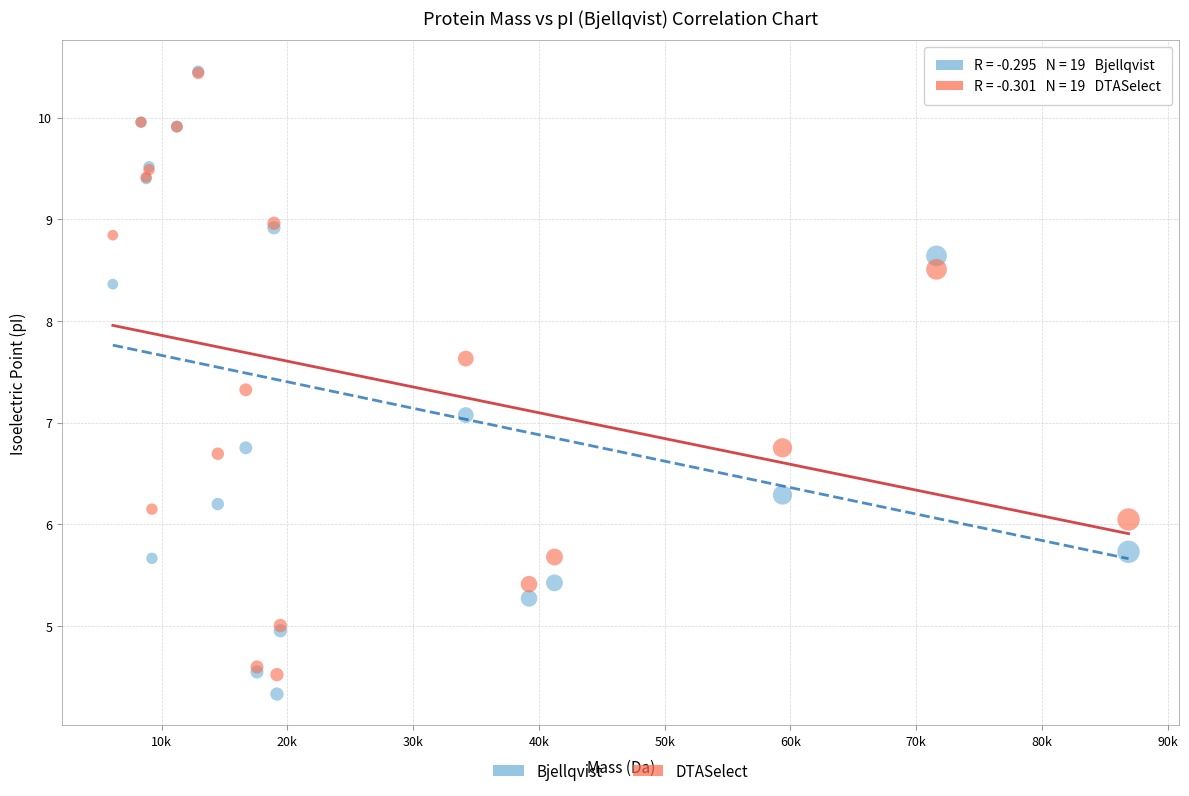

In the Bjellqvist series, what Y value is closest to 7?

7.1